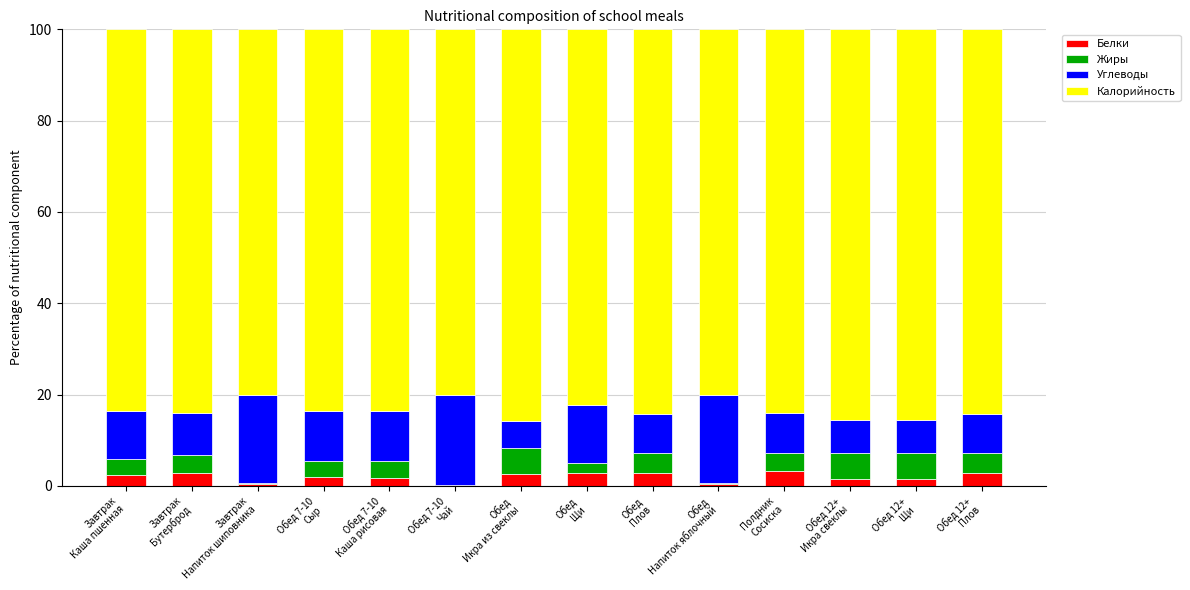

What are all the series names shown in the legend?

Белки, Жиры, Углеводы, Калорийность